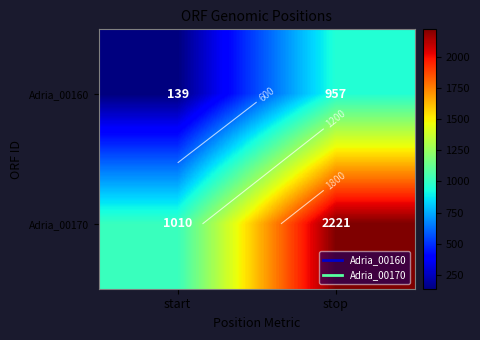

Which has a higher value, stop or start?

stop